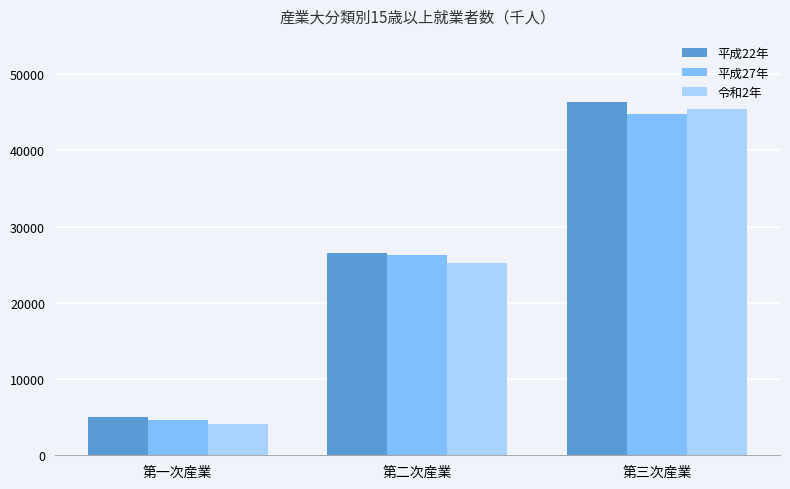

Count the 令和2年 values in the range 4126 to 45456.

3